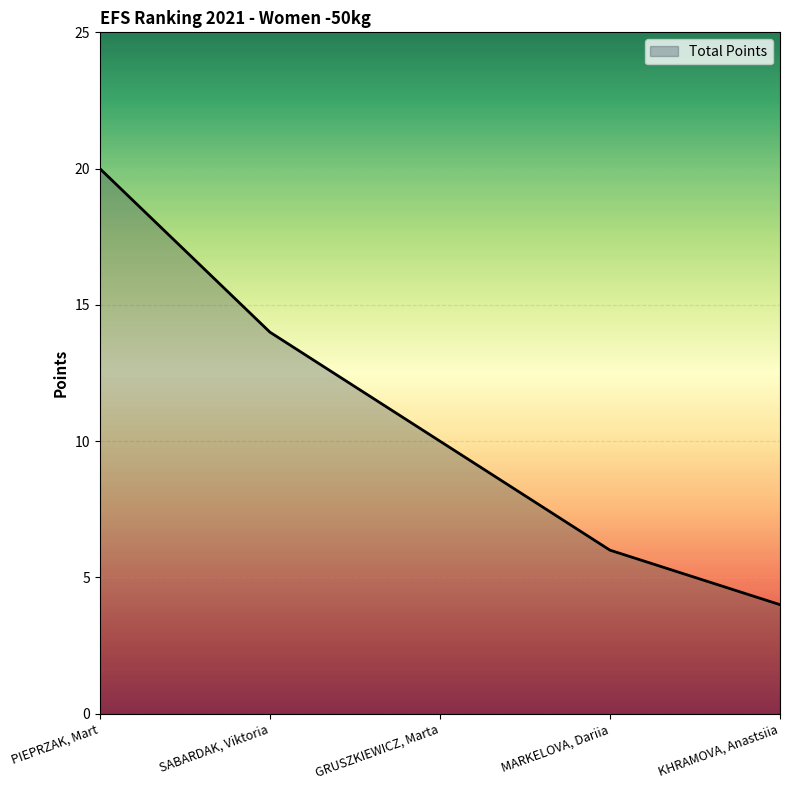

List the labels in order of value, largest first.

PIEPRZAK, Mart, SABARDAK, Viktoria, GRUSZKIEWICZ, Marta, MARKELOVA, Dariia, KHRAMOVA, Anastsiia